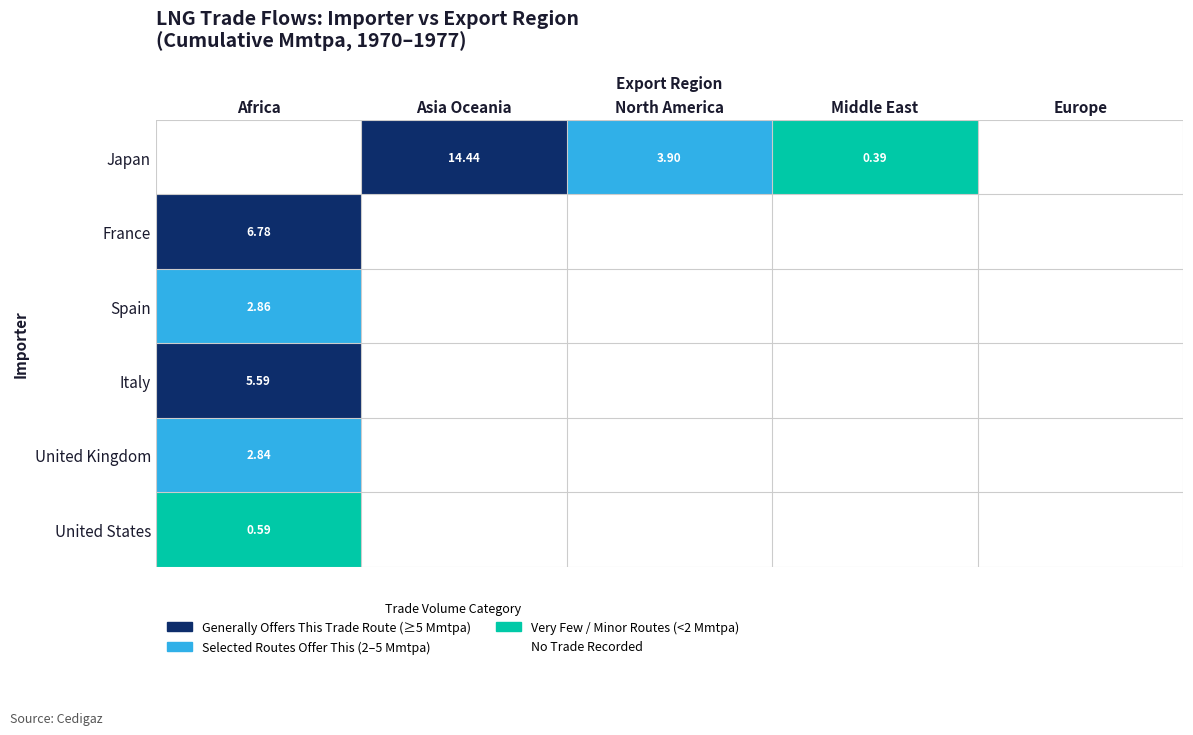

Is the value of Spain at Africa greater than the value of France at Europe?

Yes